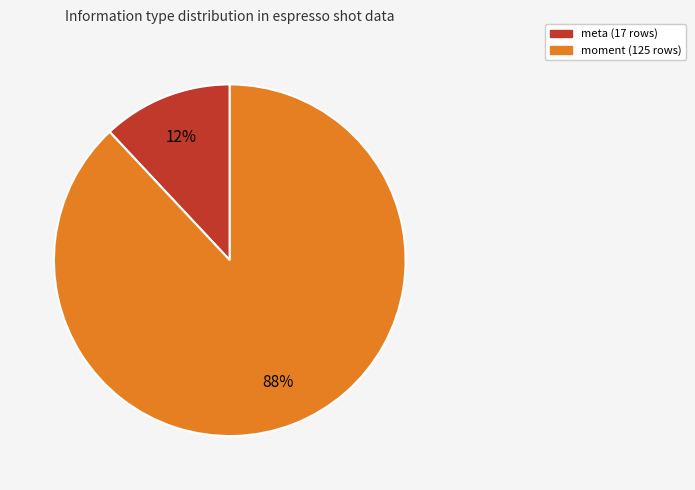

To the nearest percent, what is the average slice percentage?

50%